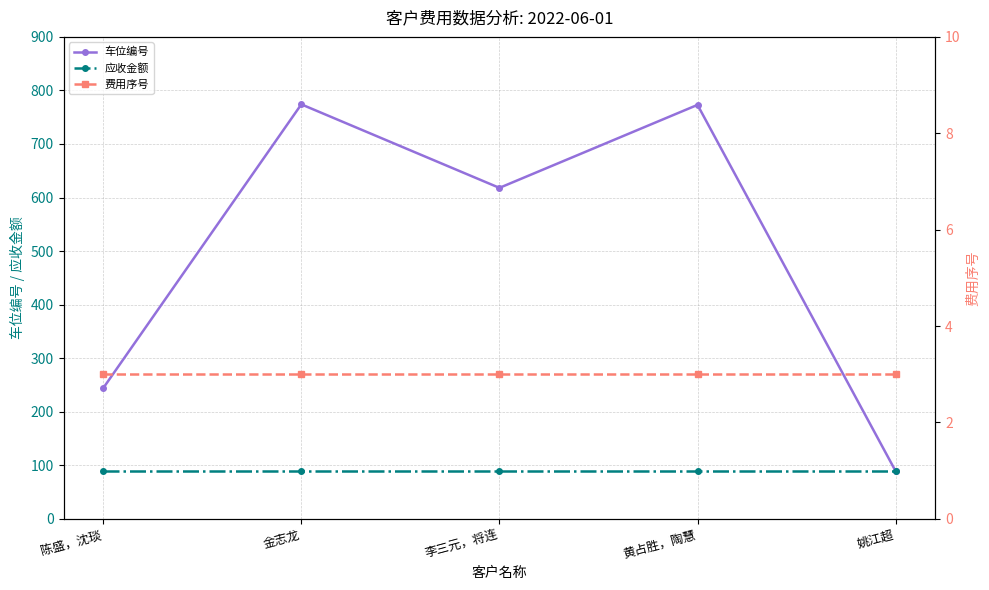

What is the difference between the 车位编号 values at 陈盛，沈琰 and 金志龙?

530